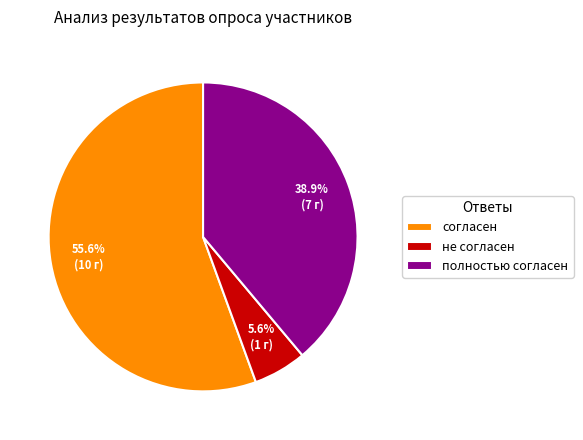

To the nearest percent, what percentage of the pie is не согласен?

6%